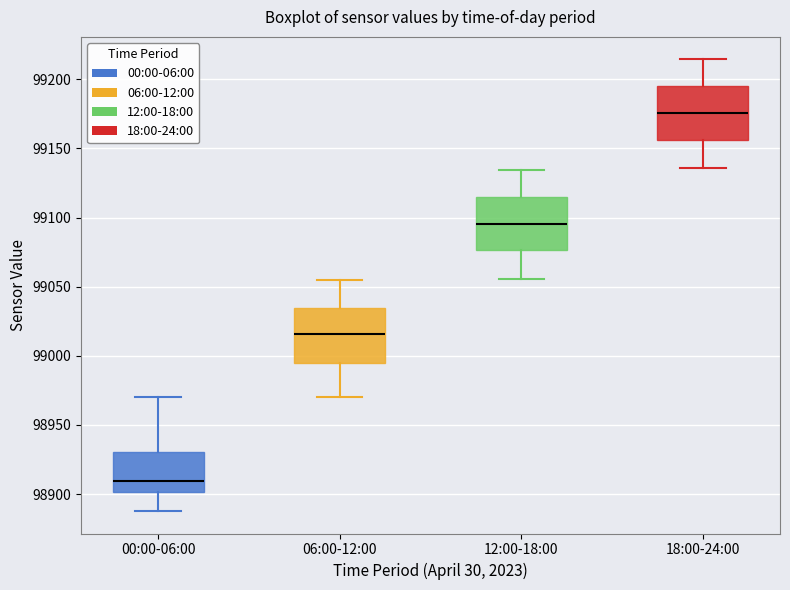

Reading left to right, read every box against the y-axis: the position of its median line, the range the box covers, and the ends of its whiskers. The values are not printed on the chart, so give them approximately, as read against the axis.

00:00-06:00: median 98910, box 98900 to 98930, whiskers 98890 to 98970
06:00-12:00: median 99015, box 98995 to 99035, whiskers 98970 to 99055
12:00-18:00: median 99095, box 99075 to 99115, whiskers 99055 to 99135
18:00-24:00: median 99175, box 99155 to 99195, whiskers 99135 to 99215